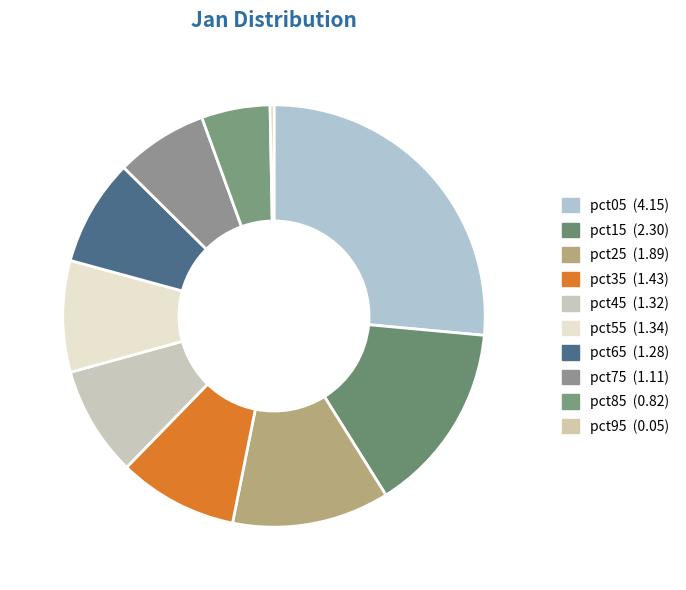

Which slice is the largest?

pct05